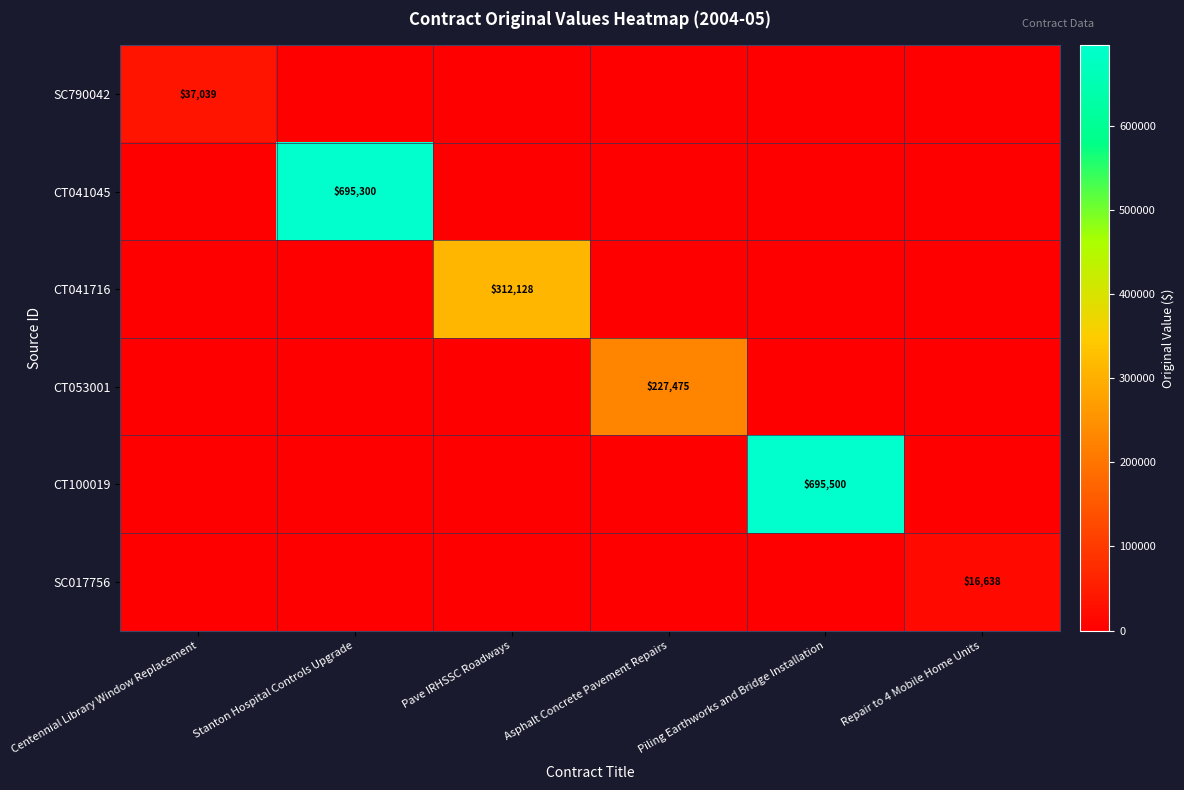

Is the value of SC017756 at Repair to 4 Mobile Home Units greater than the value of CT100019 at Piling Earthworks and Bridge Installation?

No